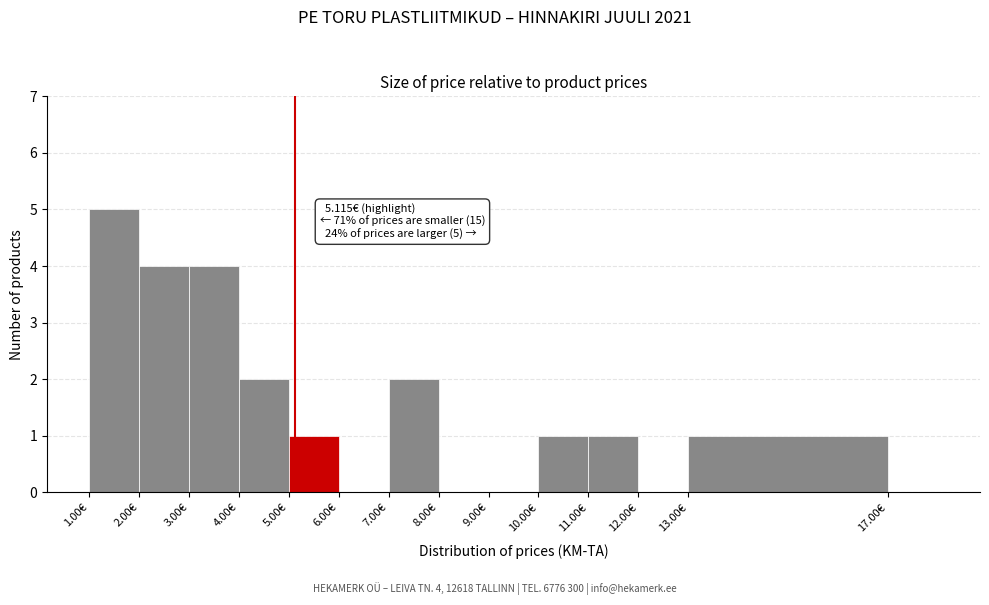

Which range on the x-axis has the tallest bar?

1 to 2